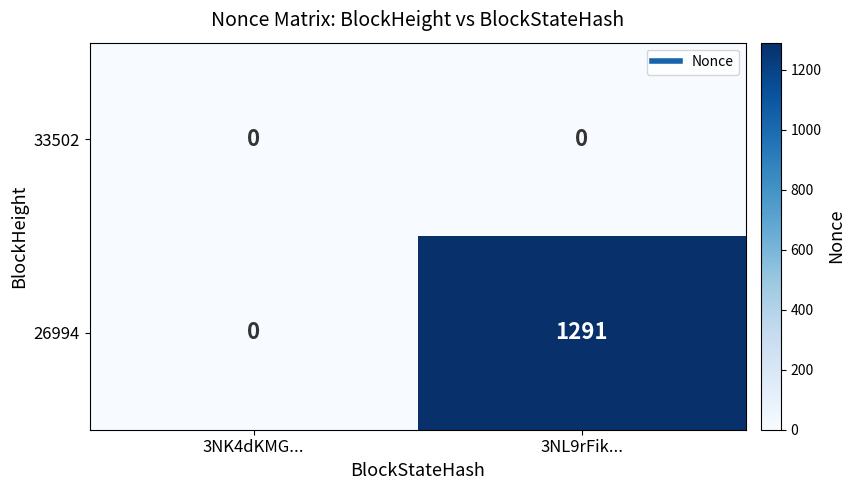

Which series has the largest range (max minus min)?

26994